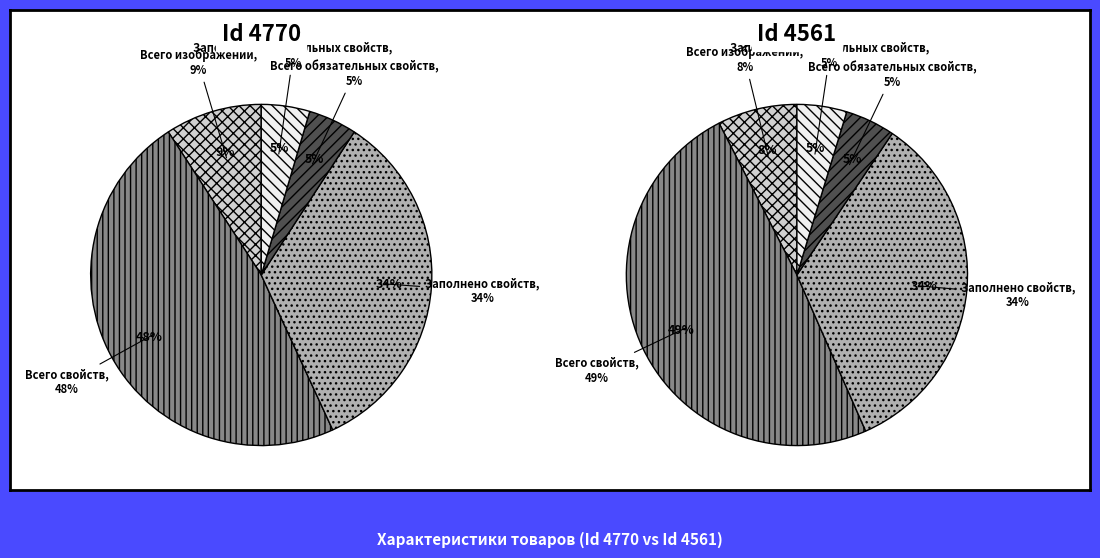

To the nearest percent, what percentage of the pie is 4561?

50%